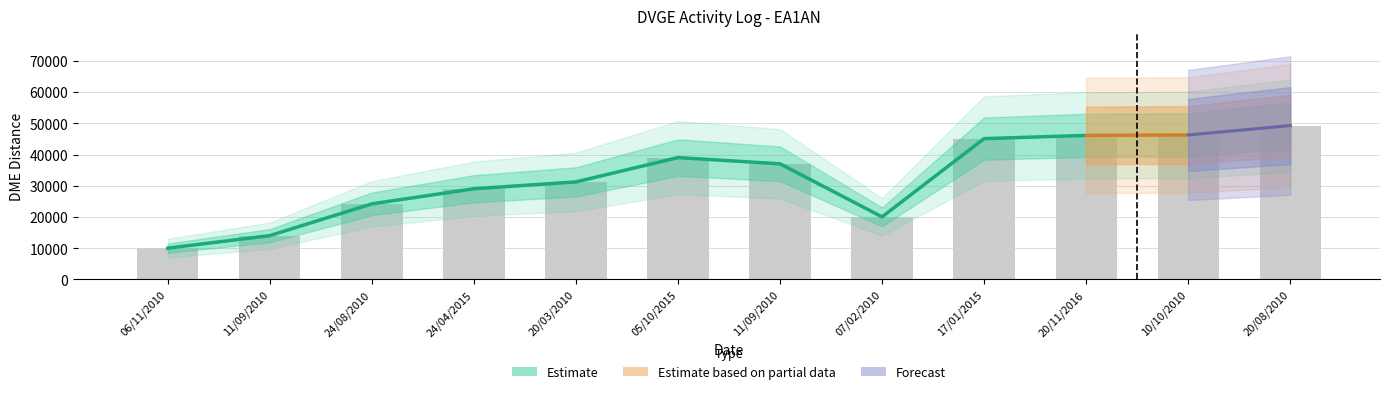

What is the value of the 10th bar from the left?

46133